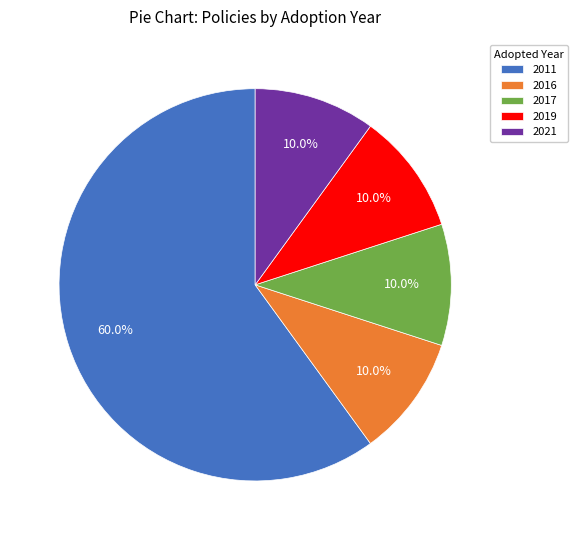

Approximately how many times larger is the value at 2016 compared to 2019?

1.0